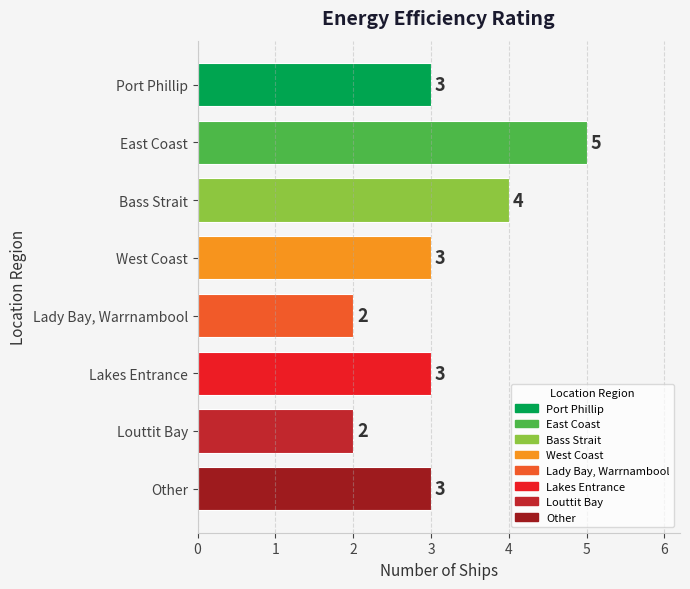

At which category does the chart reach its peak across all series?

East Coast